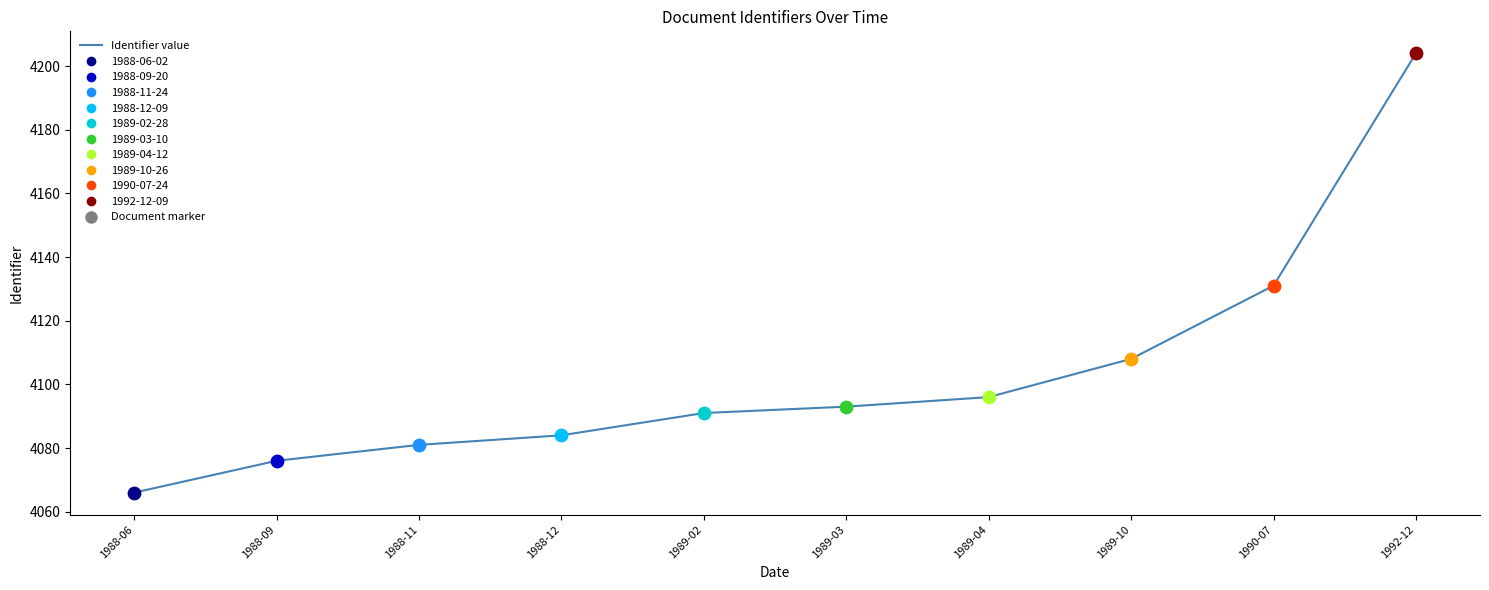

Between 1989-03 and 1988-11, which is larger?

1989-03